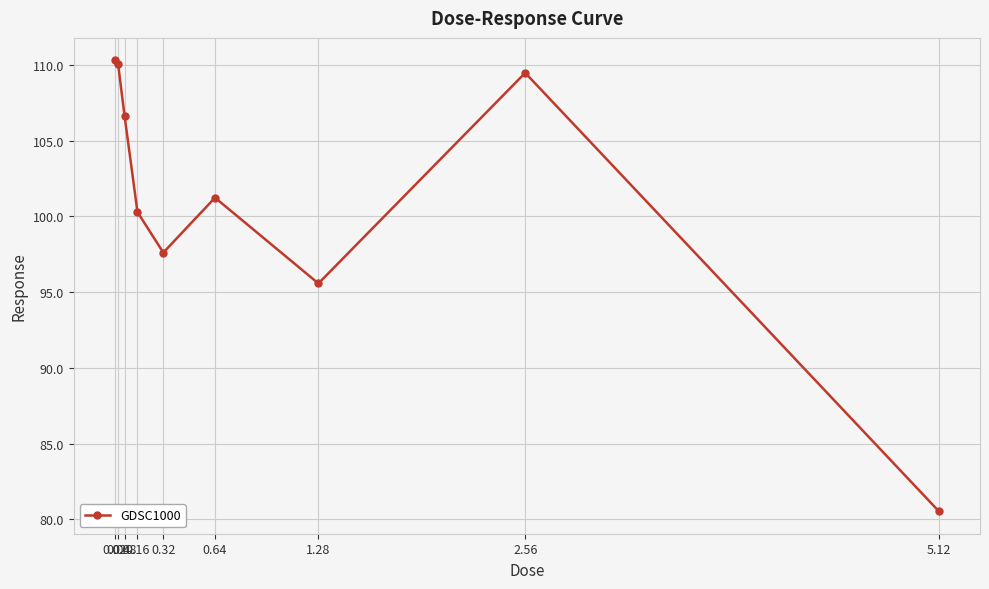

Approximately how many times larger is the value at 0.04 compared to 2.56?

1.0